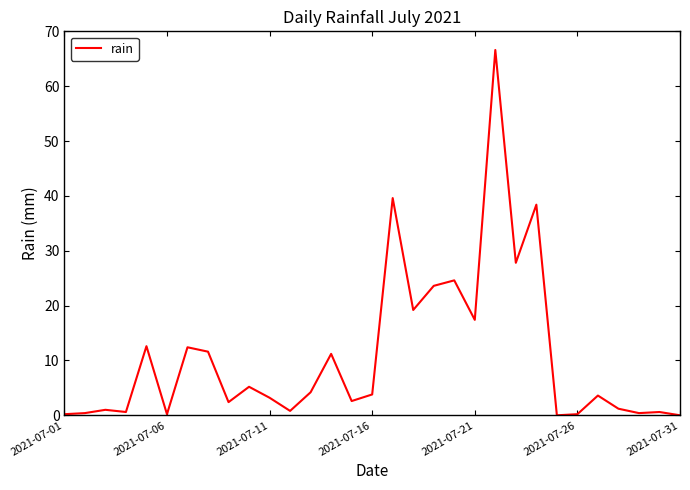

True or false: there are more than 1 points higher than both neighbors.

True